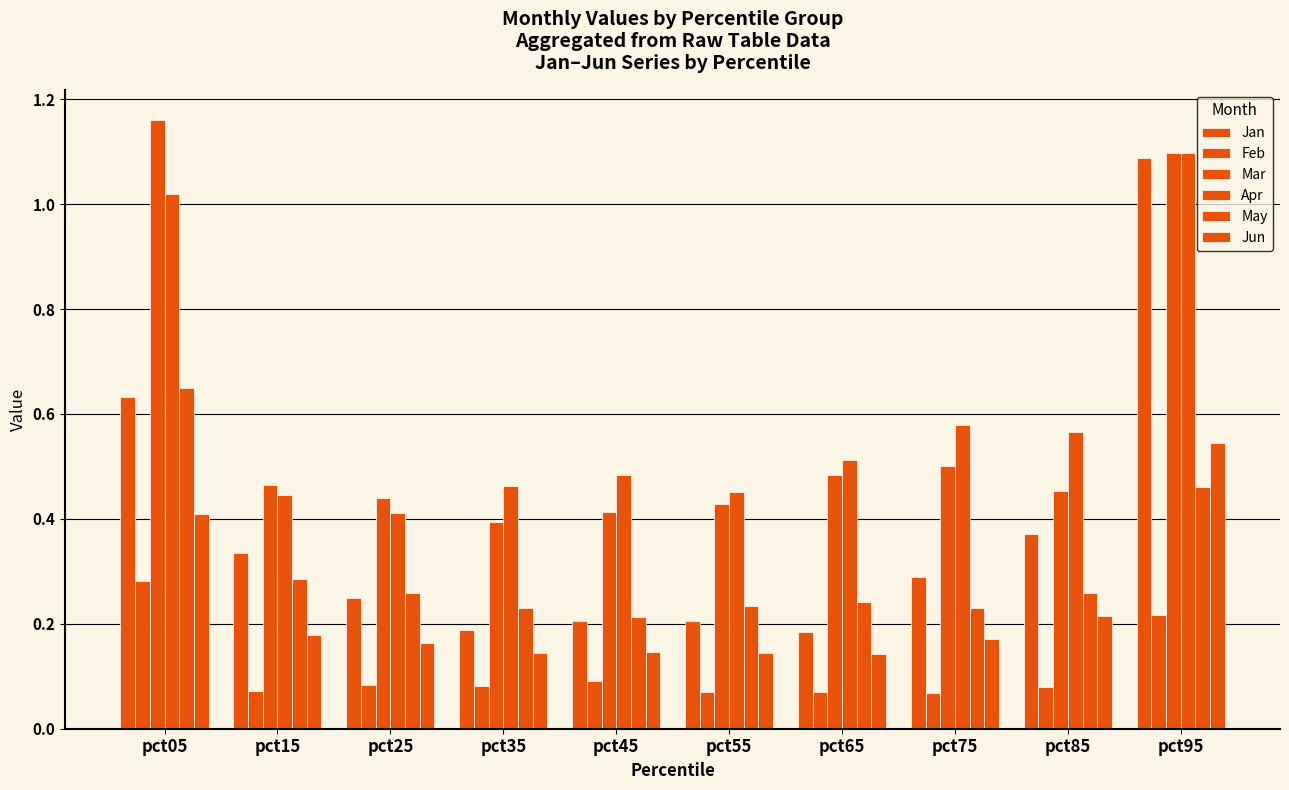

What is the sum of all May values?

3.1